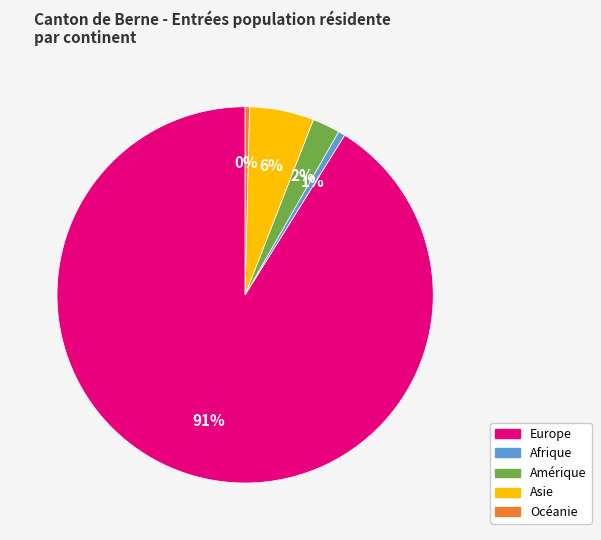

What is the ratio of the value at Afrique to the value at Océanie?

1.6